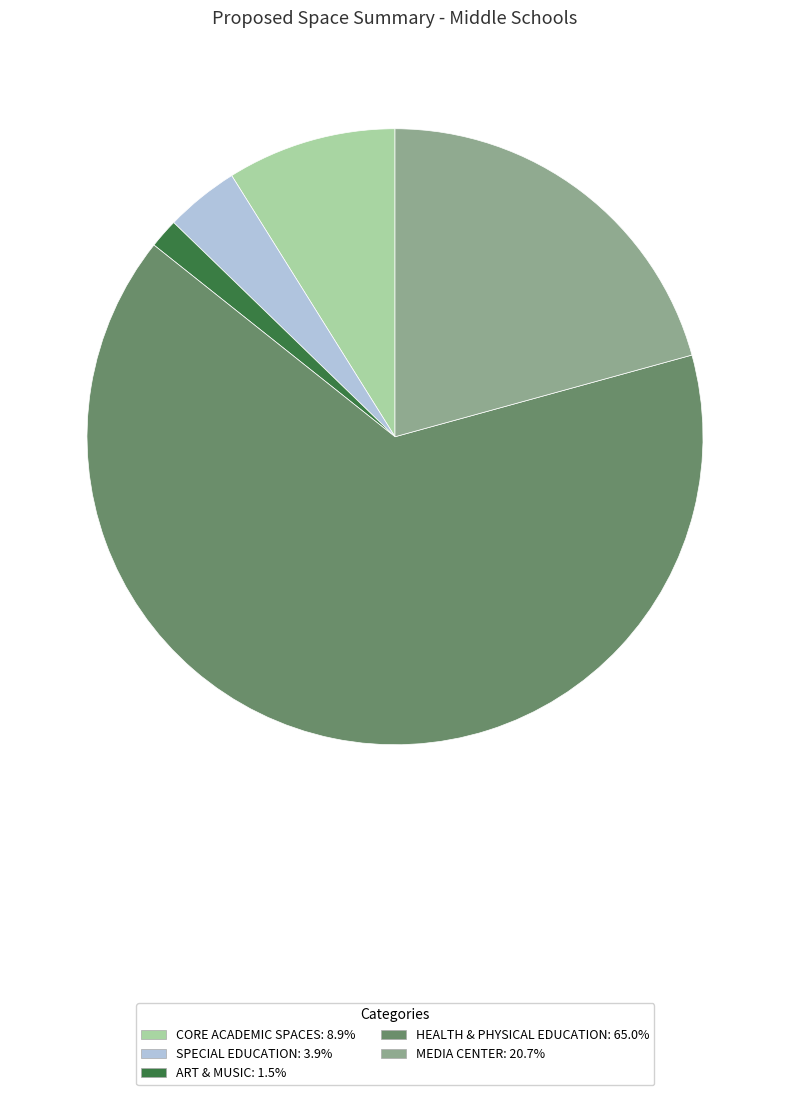

Does any single category account for the majority?

Yes